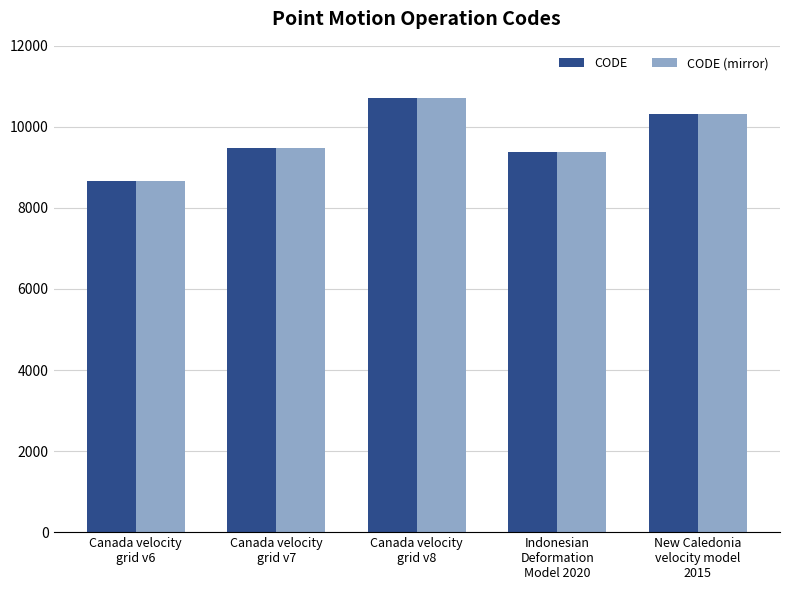

The CODE series shows 10707 at Canada velocity
grid v8. True or false?

True